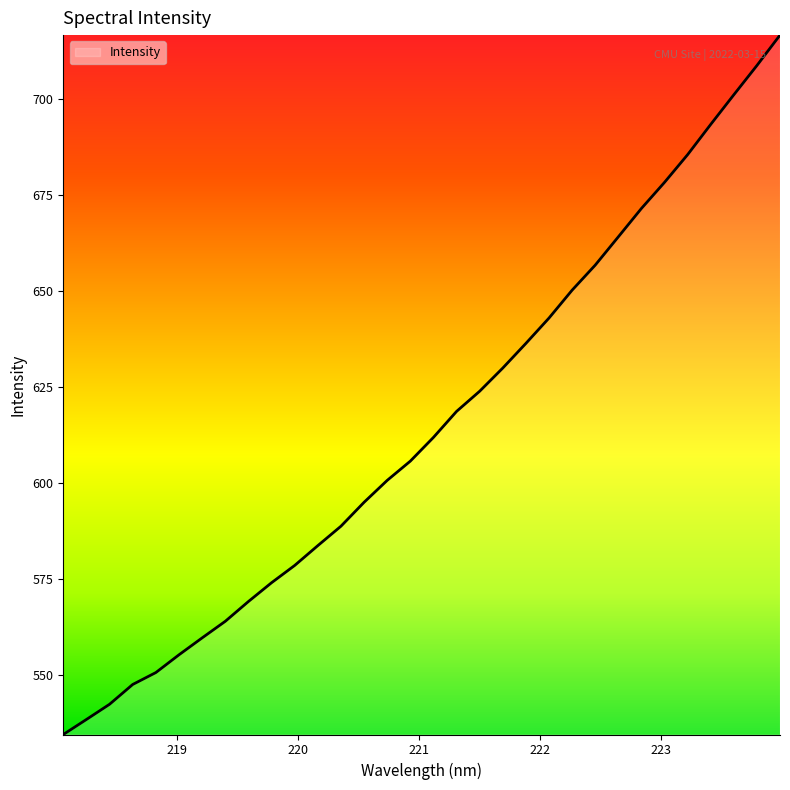

Does the chart have visible grid lines?

No